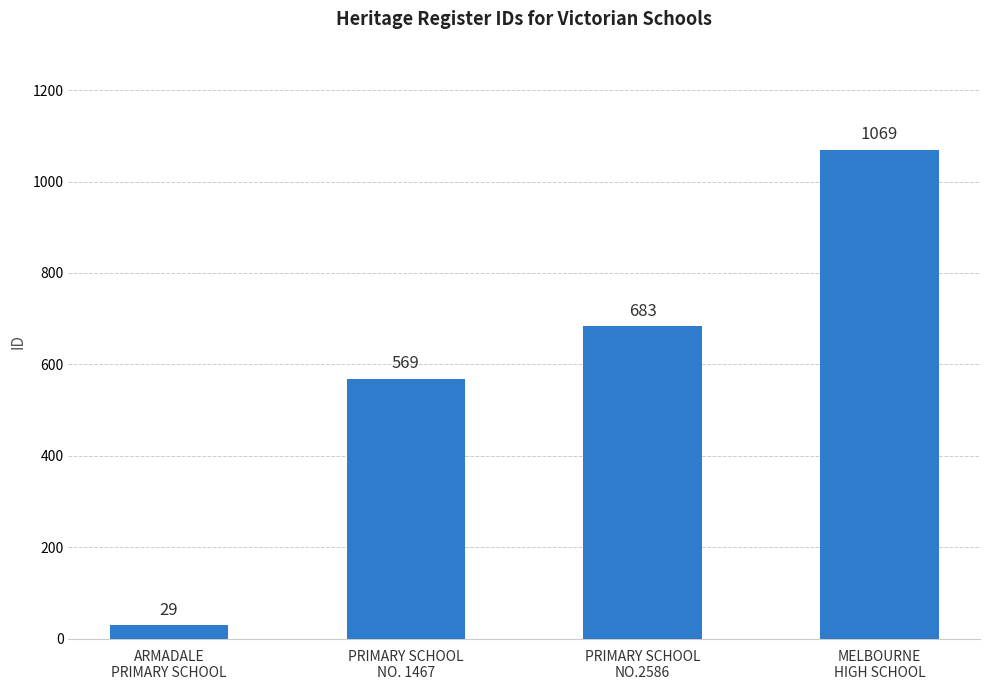

Reading left to right, transcribe all the data shown in this chart.

ARMADALE
PRIMARY SCHOOL=29	PRIMARY SCHOOL
NO. 1467=569	PRIMARY SCHOOL
NO.2586=683	MELBOURNE
HIGH SCHOOL=1069